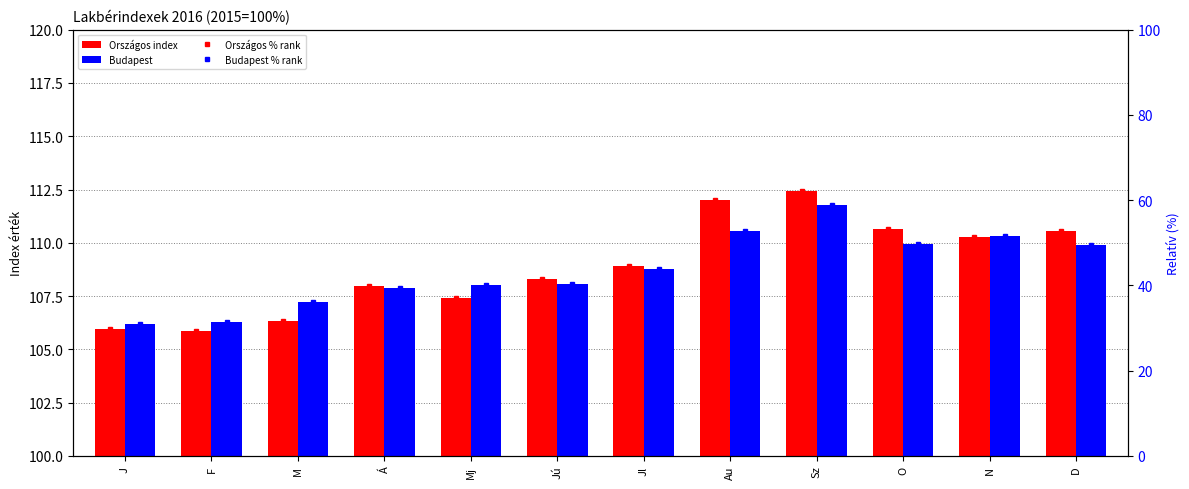

What is the label of the 10th bar from the right?

M